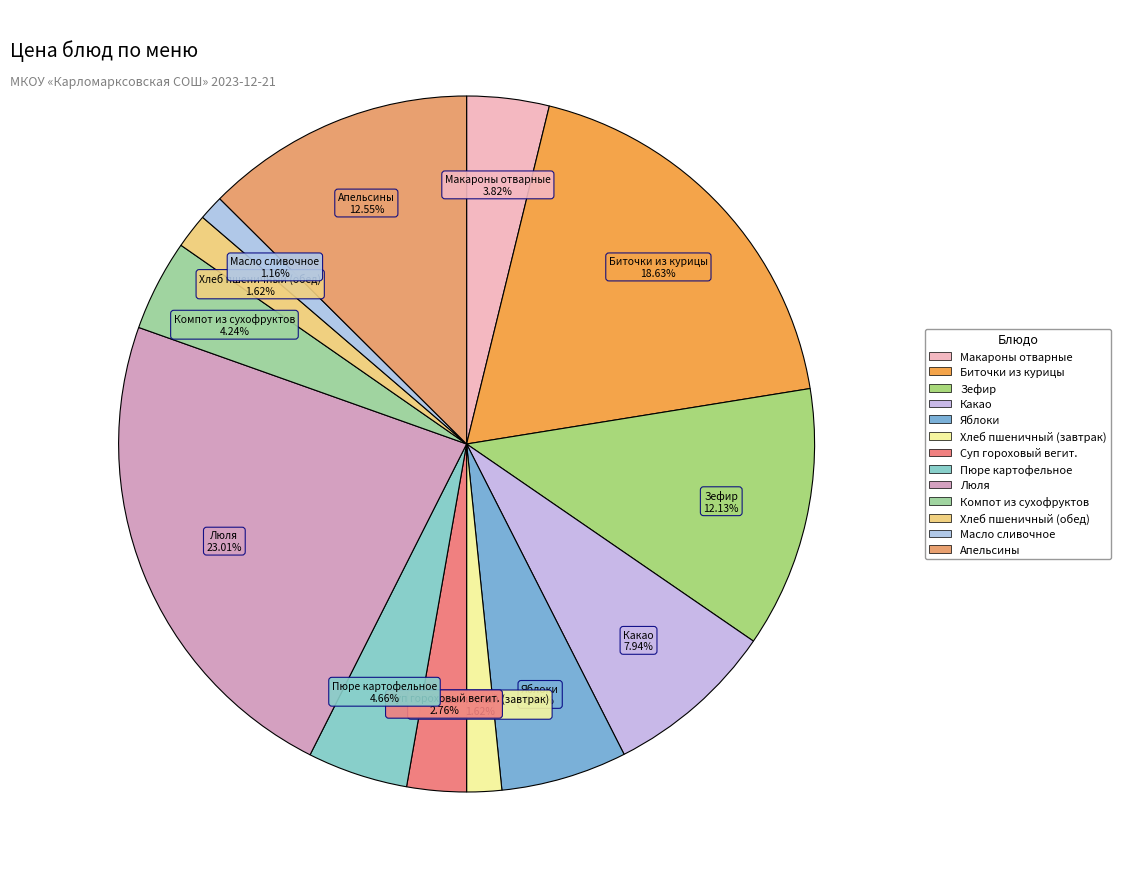

How many segments does this pie chart have?

13